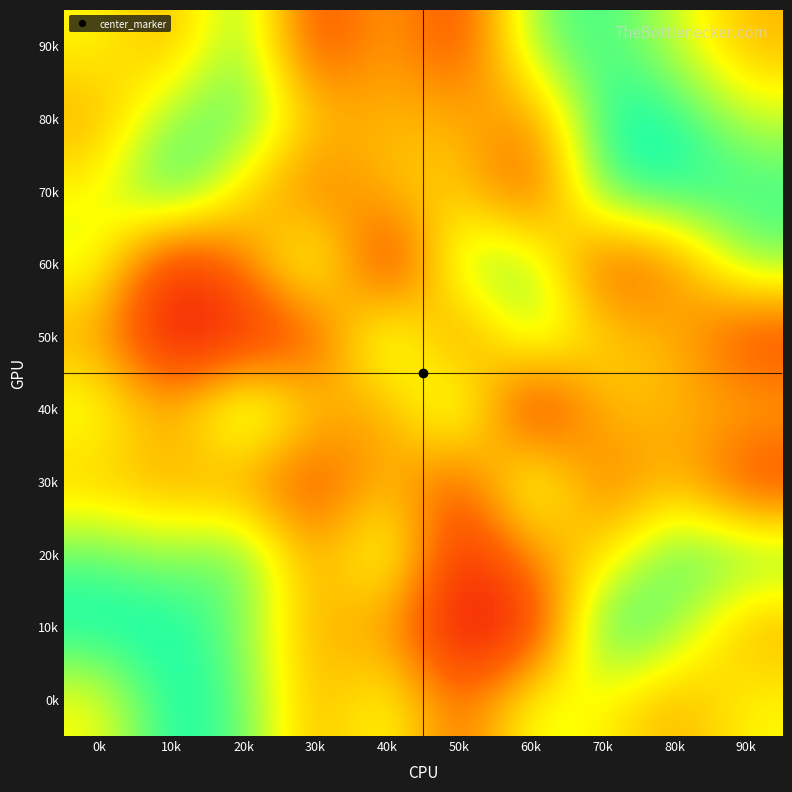

At how many categories does at least one series exceed 0?

10